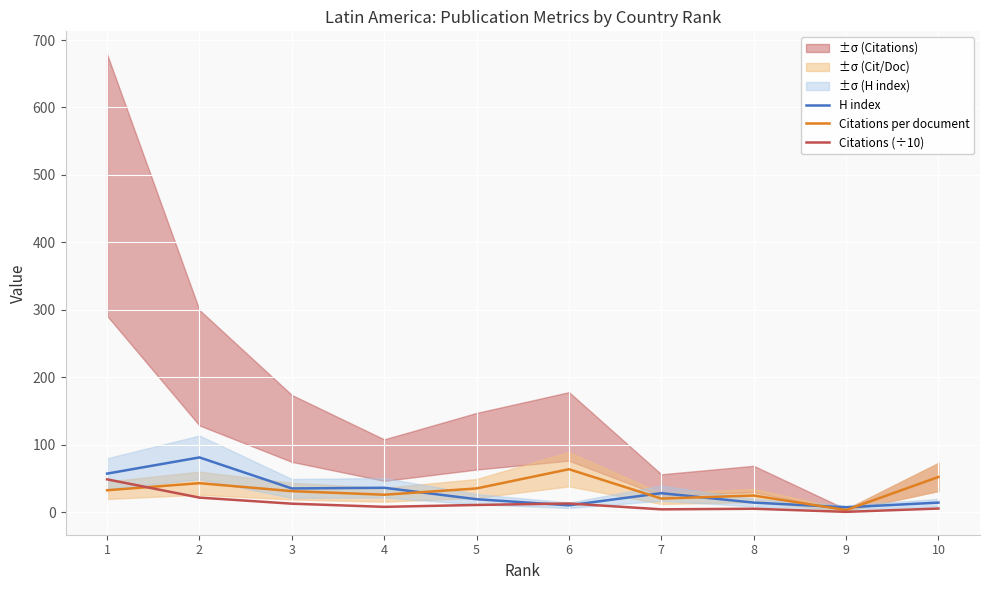

What is the spread (max minus min) of values at 8?

19.6